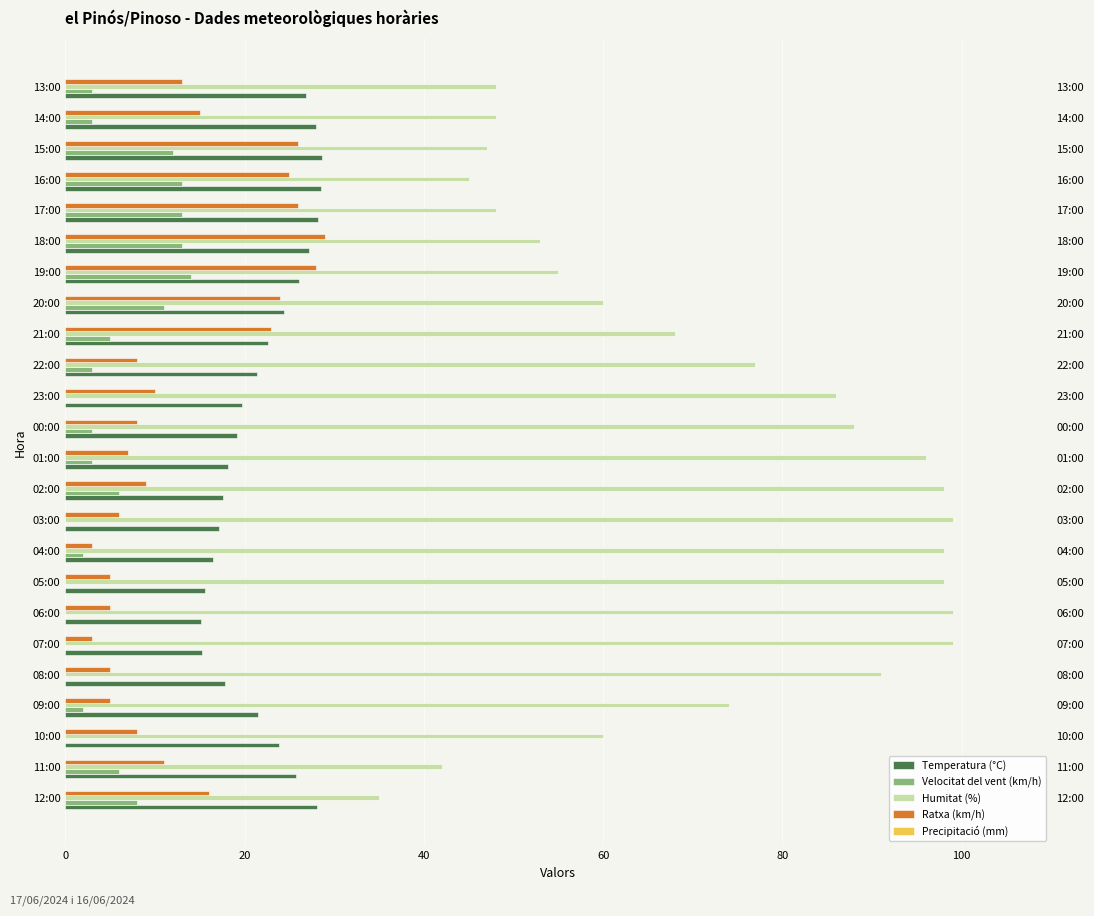

What are all the series names shown in the legend?

Temperatura (°C), Velocitat del vent (km/h), Humitat (%), Ratxa (km/h), Precipitació (mm)